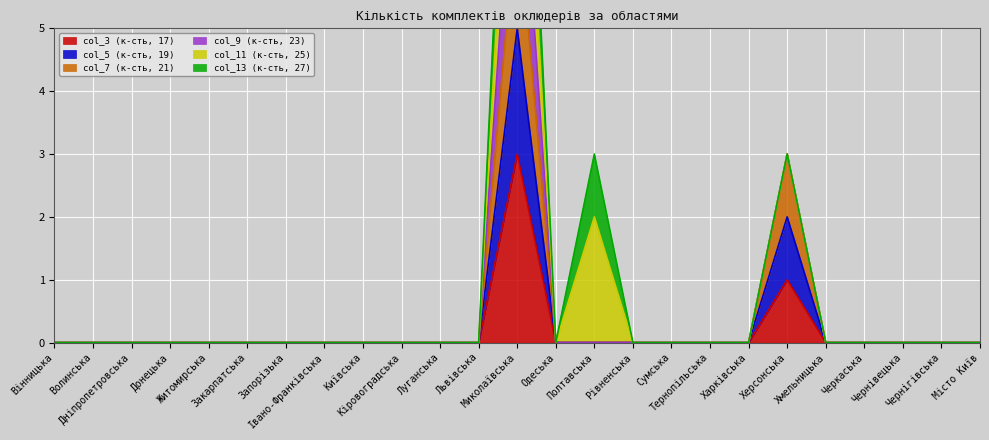

What is the label of the 23rd point from the right?

Дніпропетровська